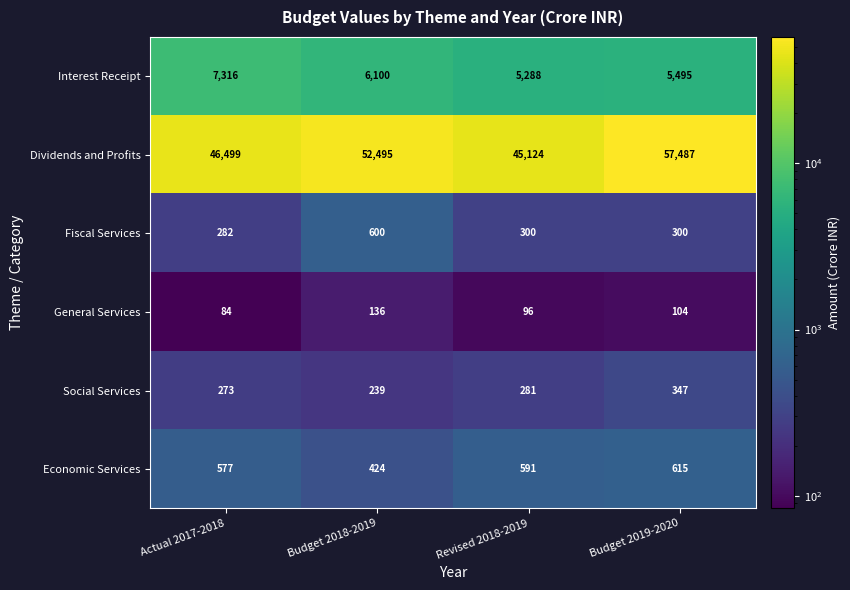

Between Budget 2018-2019 and Budget 2019-2020, which series saw the biggest shift?

Dividends and Profits